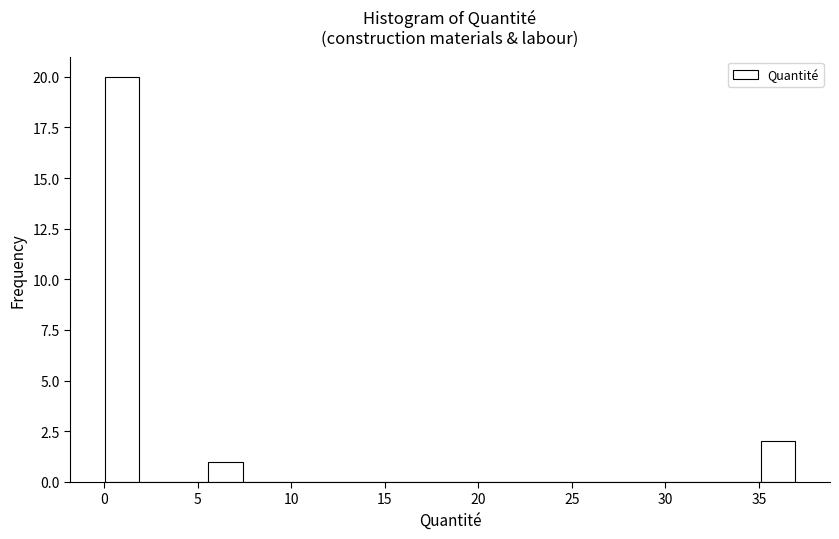

Read against the x-axis, roughly where is the centre of the tallest bar?

1.0